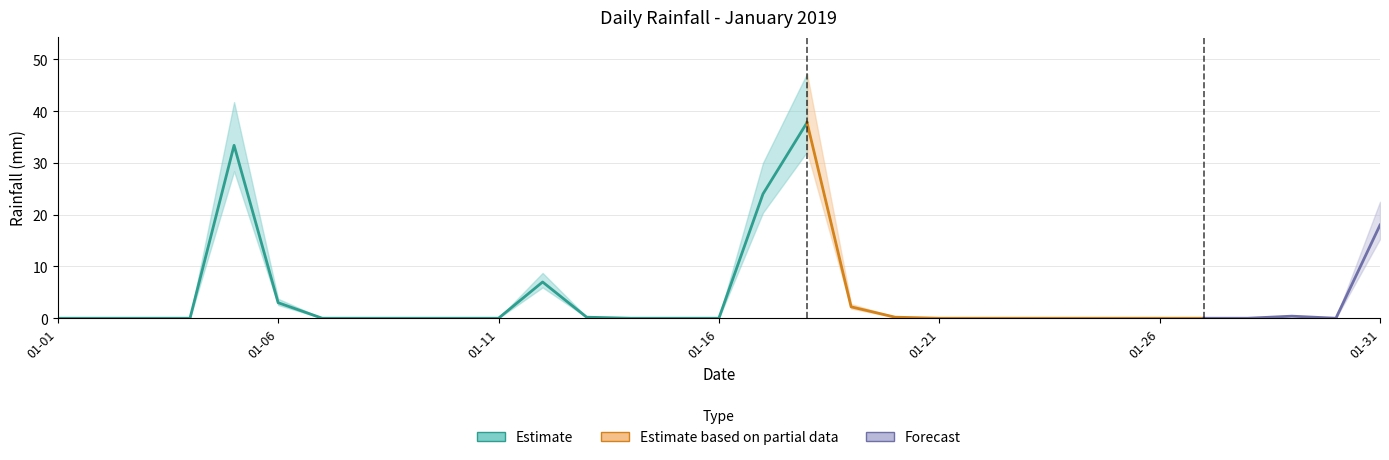

How many interior local peaks (higher than both neighbors) does the data have?

4